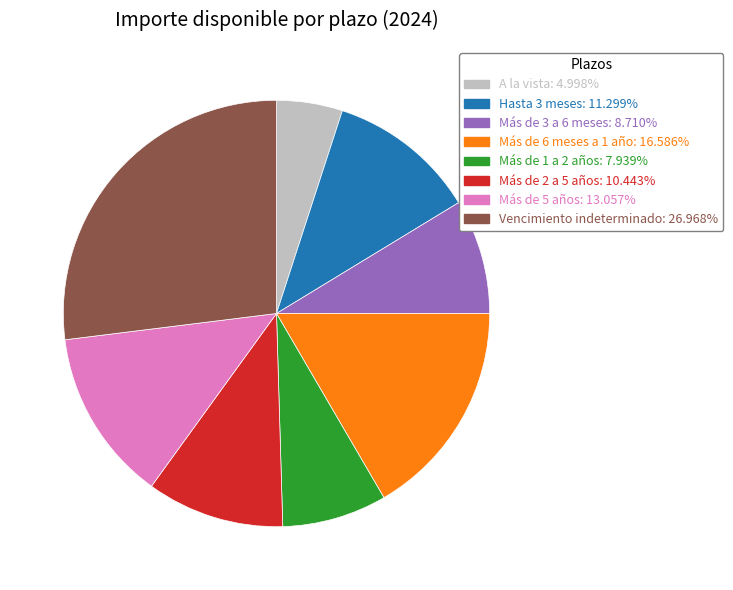

What is the ratio of the value at Más de 2 a 5 años to the value at Hasta 3 meses?

0.9